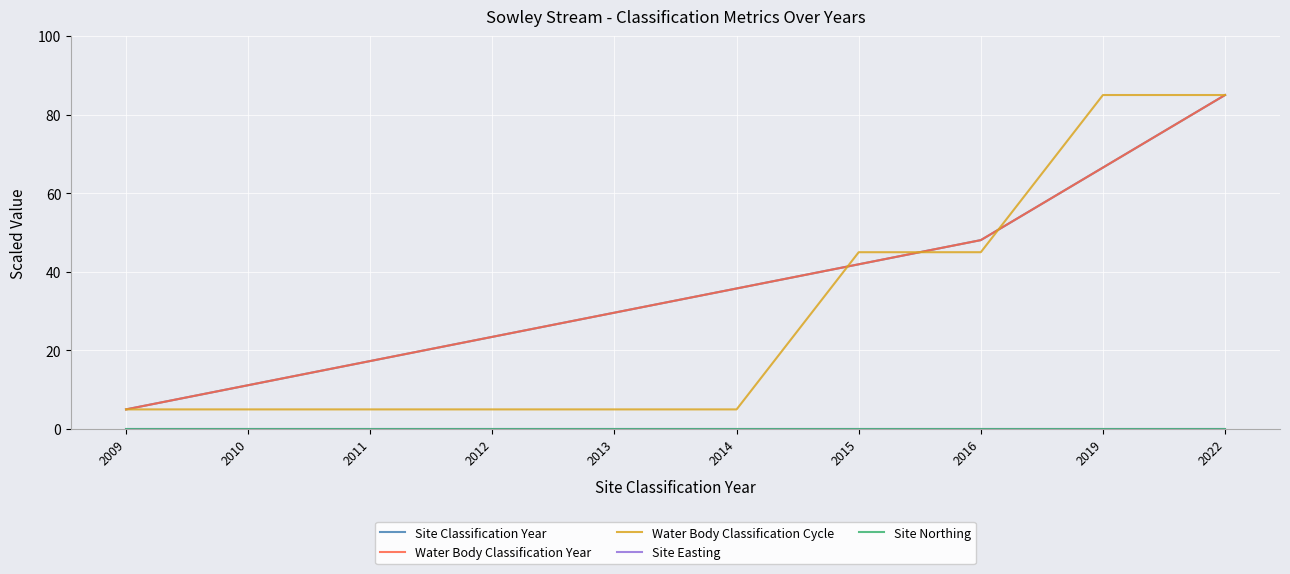

Does the chart display data point markers on the line(s)?

No